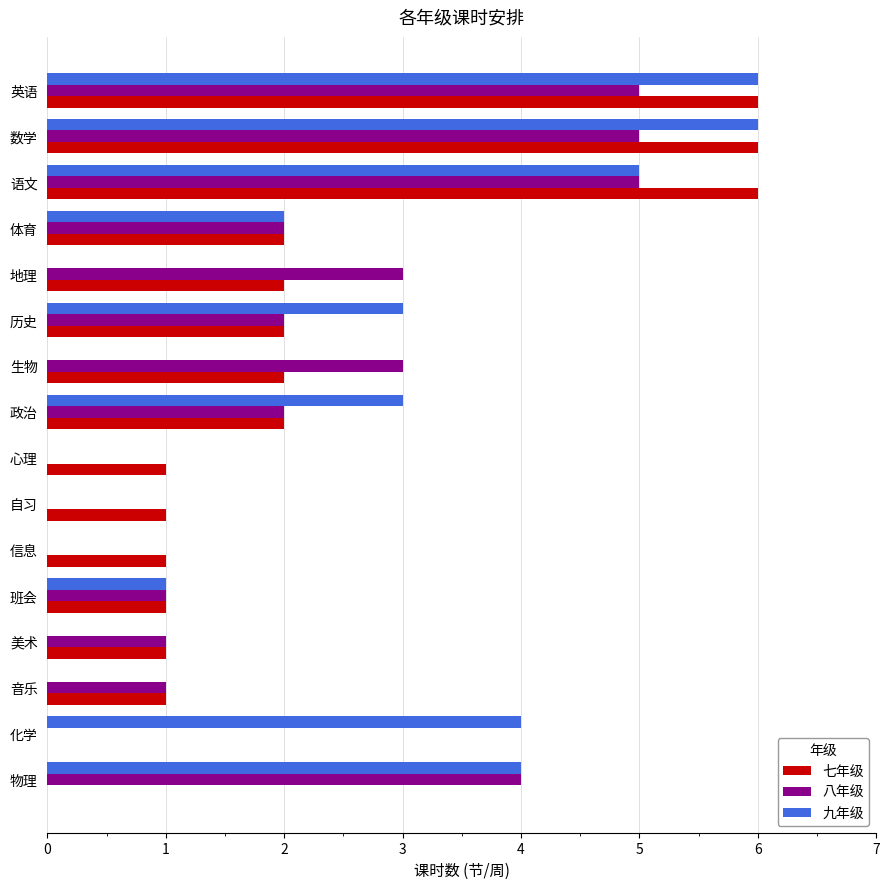

Is the value of 九年级 at 英语 greater than the value of 七年级 at 生物?

Yes